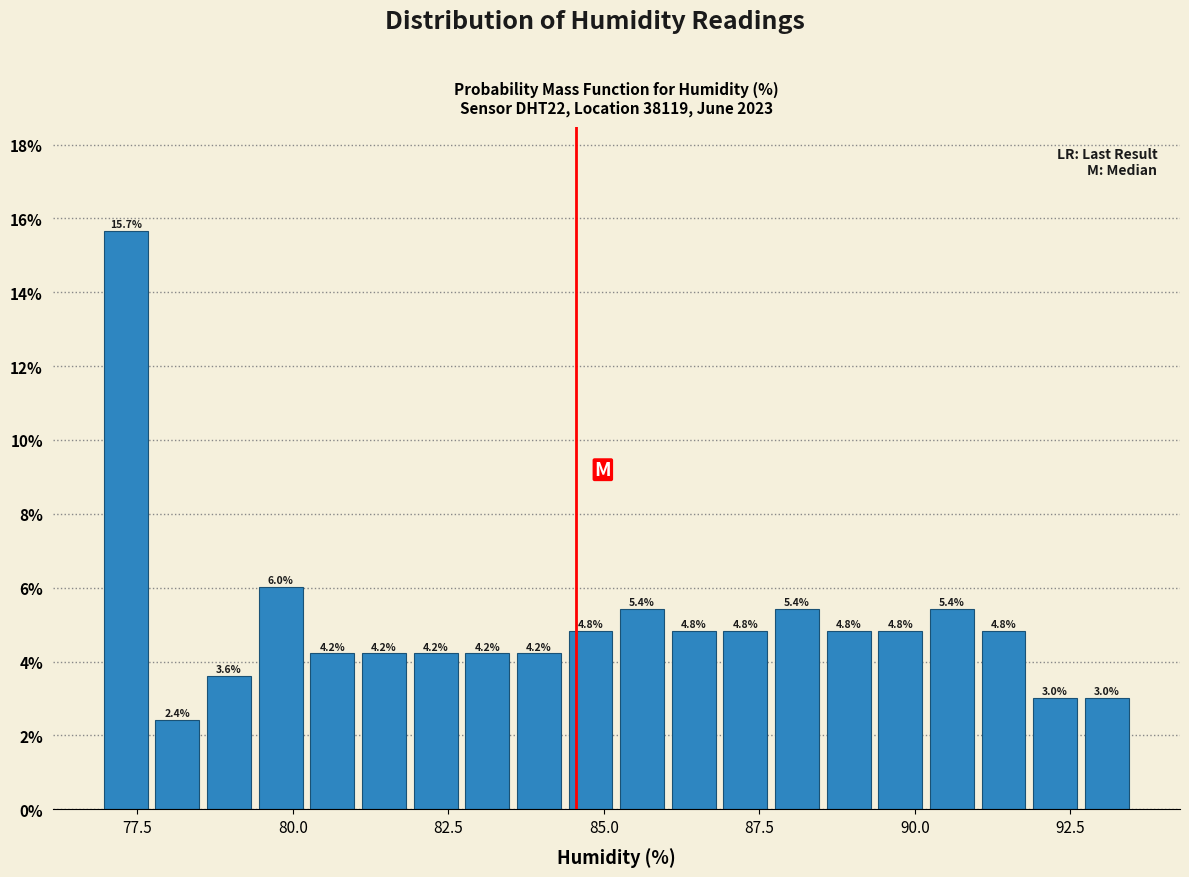

Around what value on the x-axis is the tallest bar? Give the approximate position of its centre, as read against the axis.

77.5